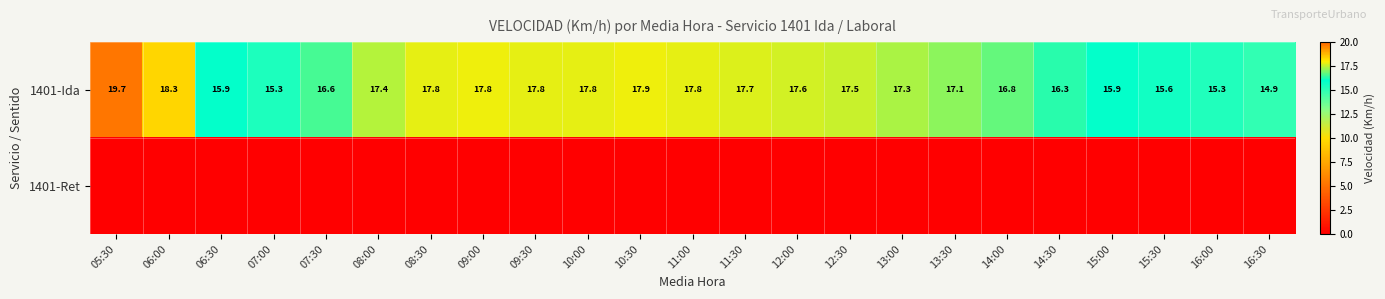

True or false: 1401-Ida has a value of 28.1 at 06:30.

False